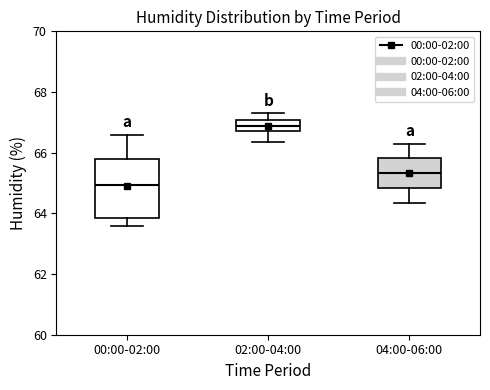

Where does the median line of the box for 04:00-06:00 sit on the y-axis? The values are not printed on the chart, so give them approximately, as read against the axis.

65.4